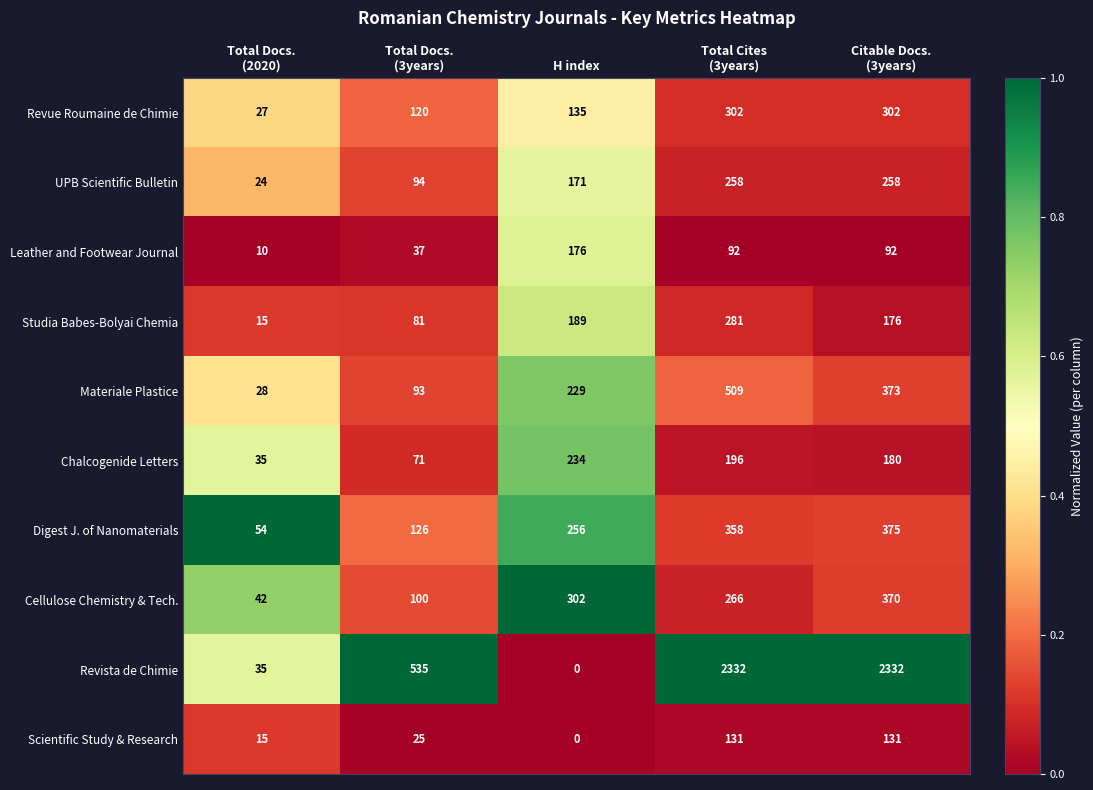

Which label corresponds to the smallest value in the chart?

H index